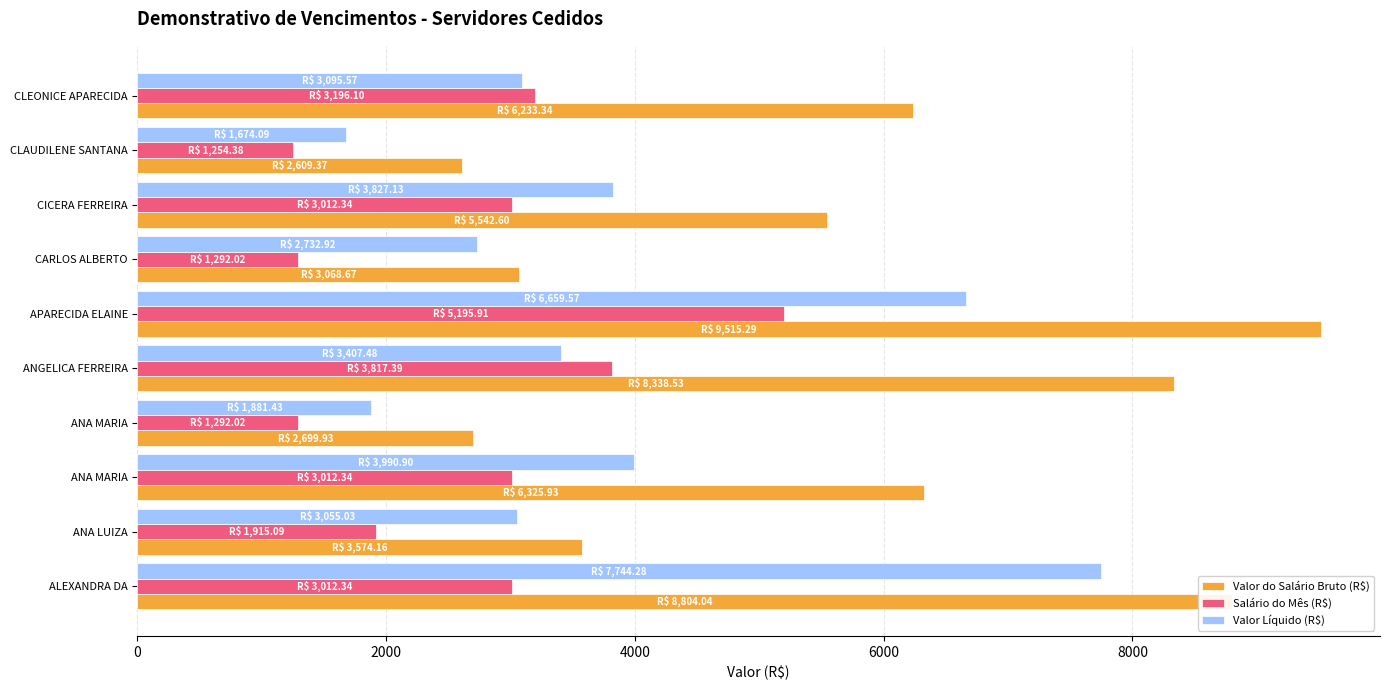

Which category has the lowest value in the Valor do Salário Bruto (R$) series?

CLAUDILENE SANTANA